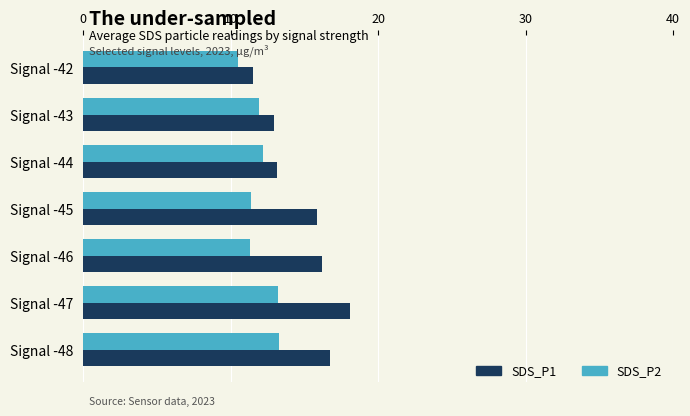

What are all the series names shown in the legend?

SDS_P1, SDS_P2